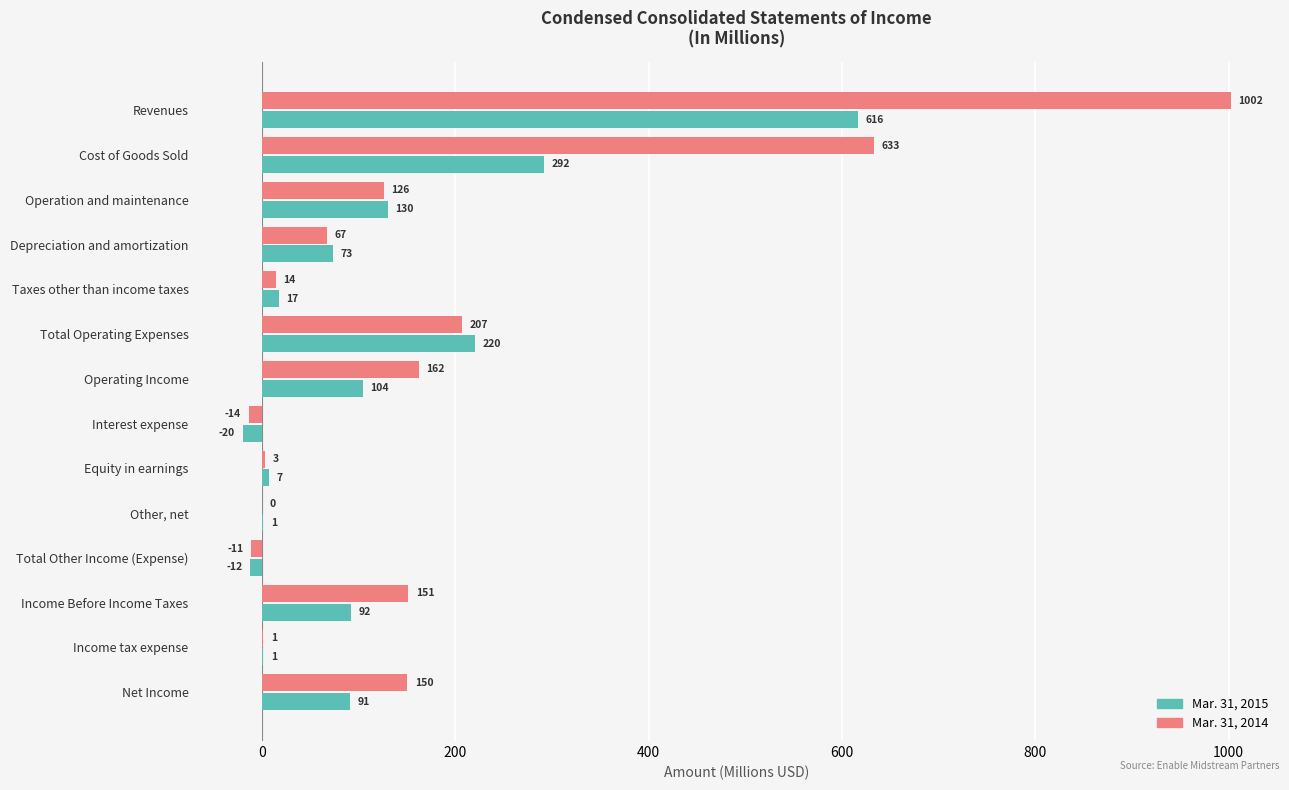

What is the sum of the Mar. 31, 2015 values at Income Before Income Taxes and Equity in earnings?

99